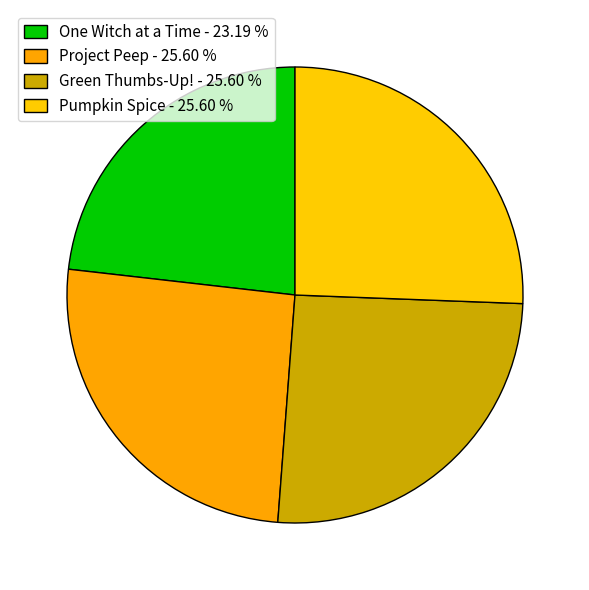

True or false: Project Peep accounts for 14% of the total.

False